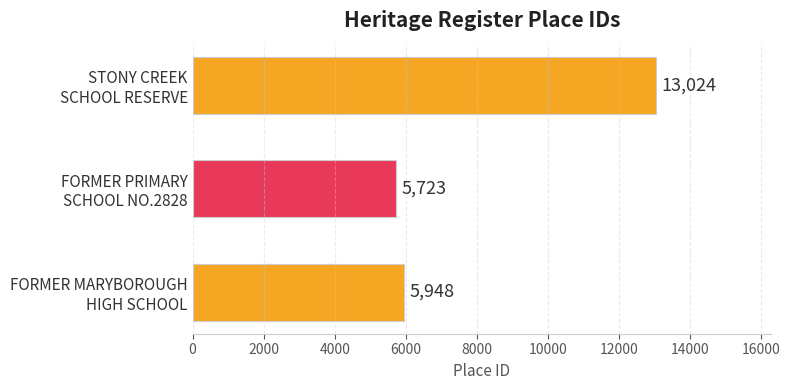

What is the difference between the maximum and minimum values?

7301